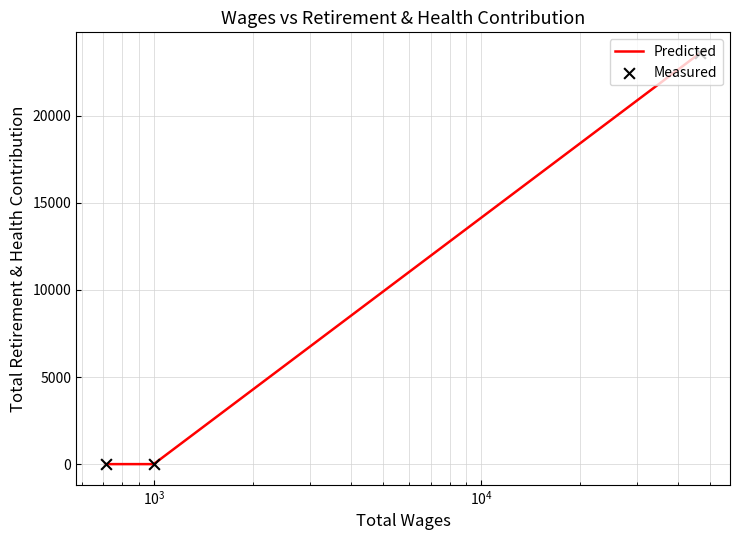

Which series has the largest total across all categories?

Predicted